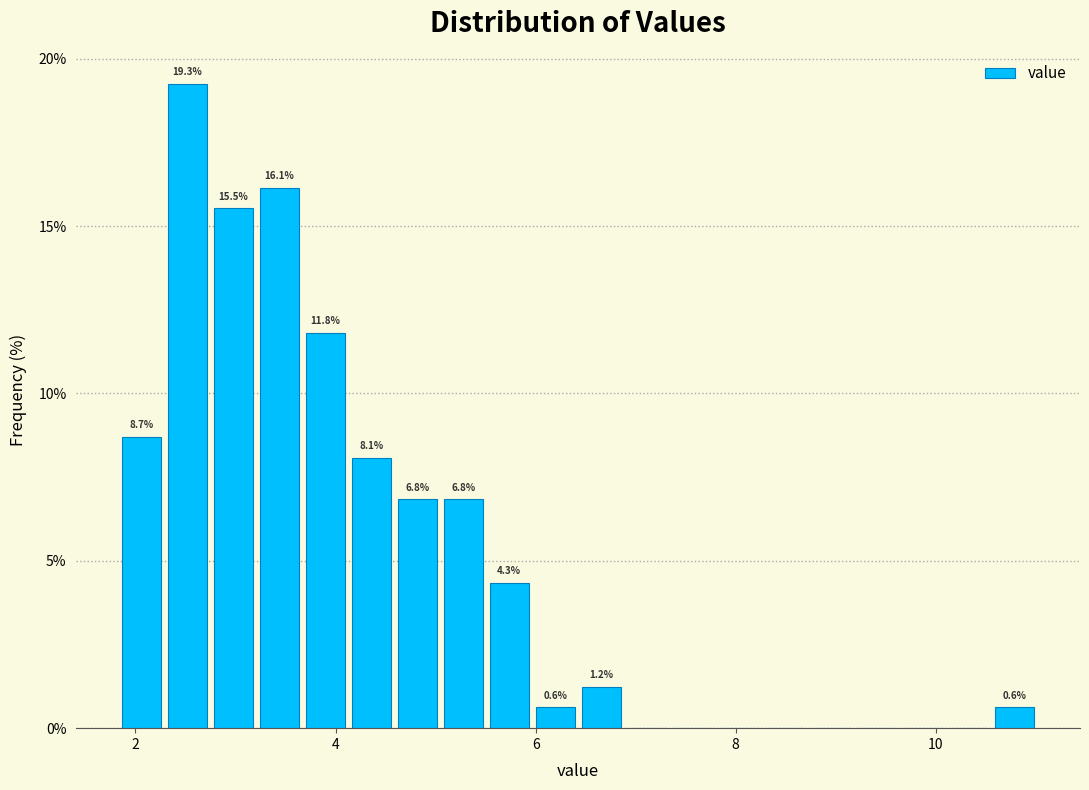

Around what value on the x-axis is the tallest bar? Give the approximate position of its centre, as read against the axis.

2.6